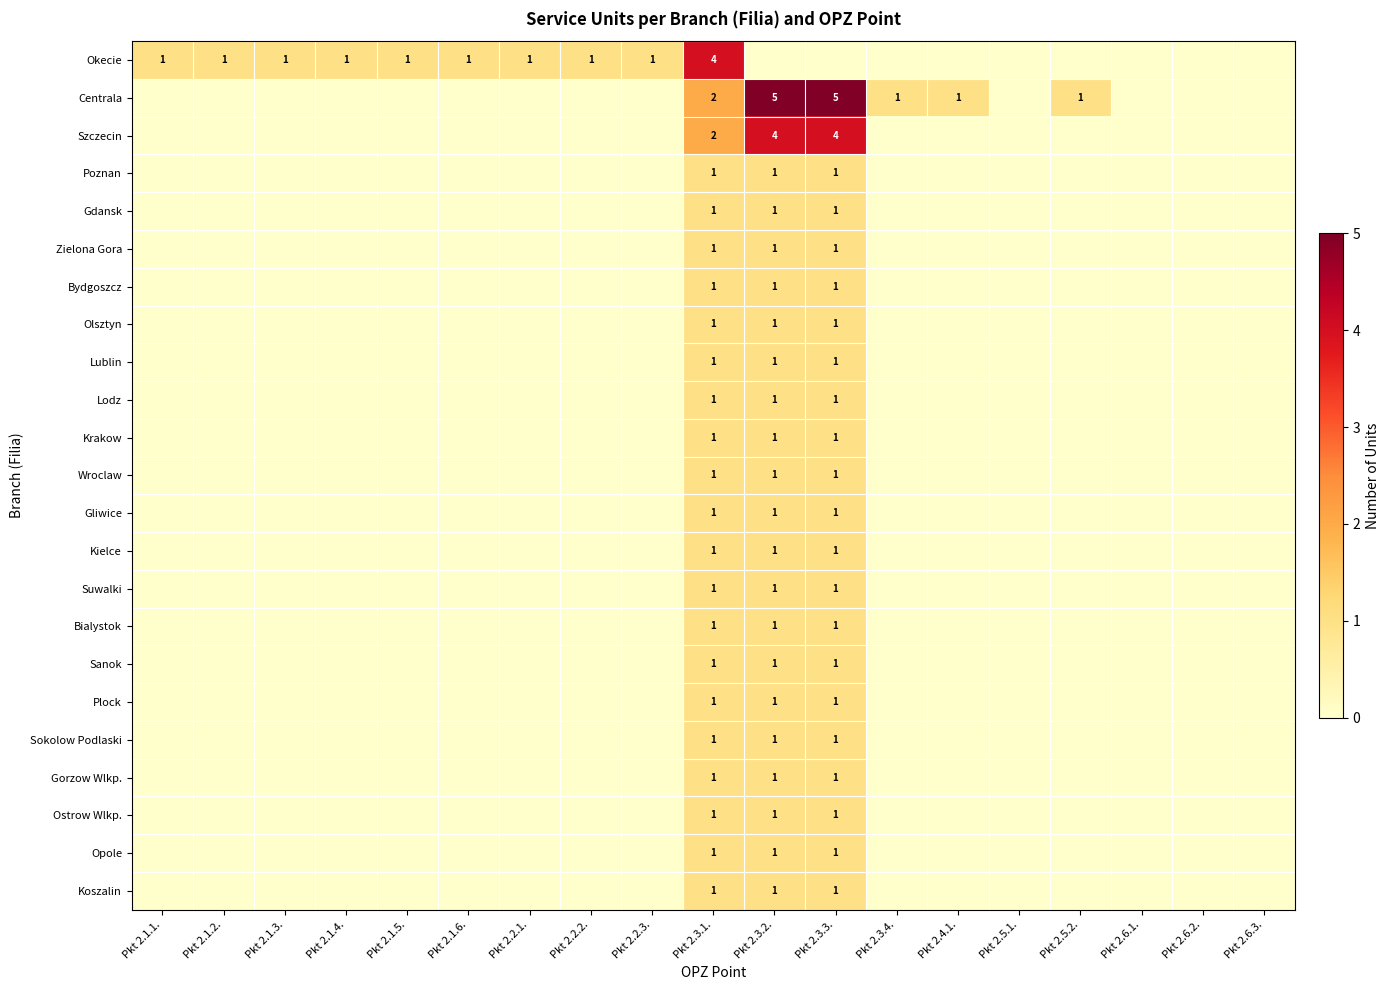

True or false: Opole has a value of 0 at Pkt 2.3.1..

False